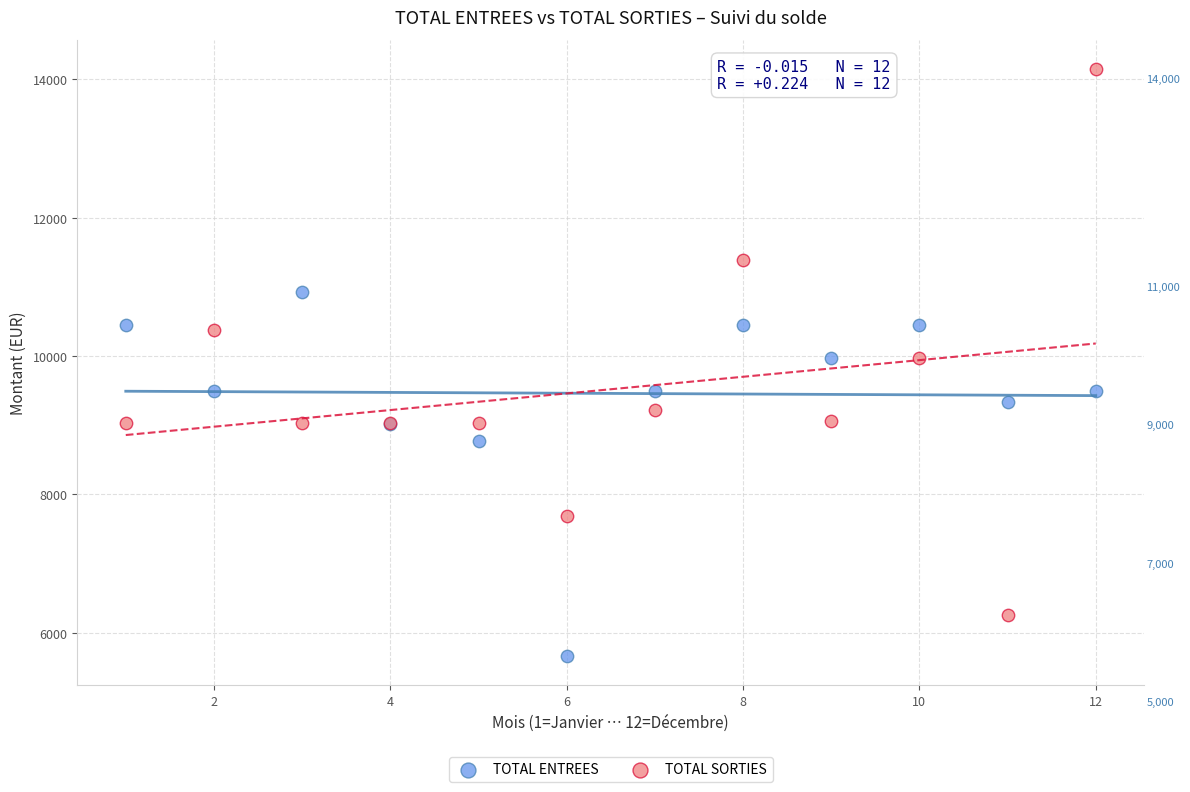

Which series reaches the maximum Y coordinate?

TOTAL SORTIES